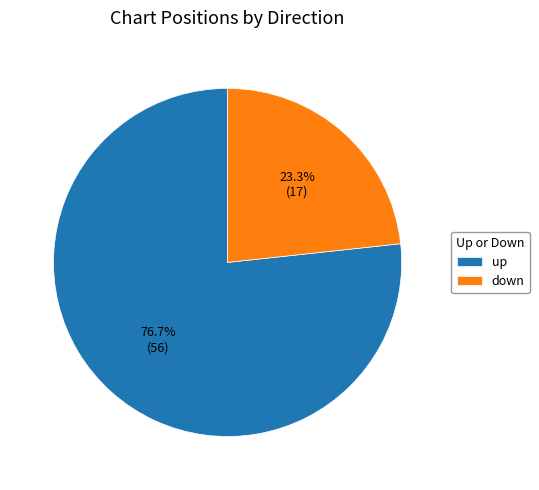

How much of the chart is everything except down?

76.7%